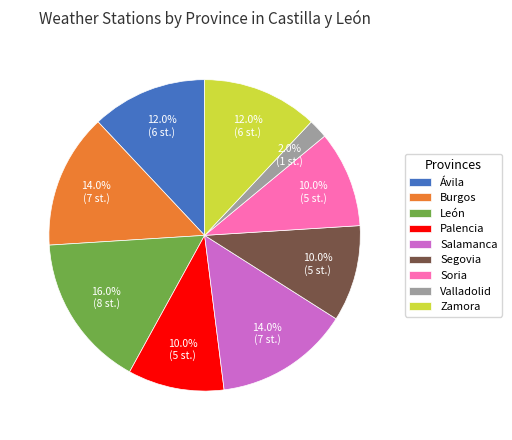

To the nearest percent, what percentage of the pie is Segovia?

10%